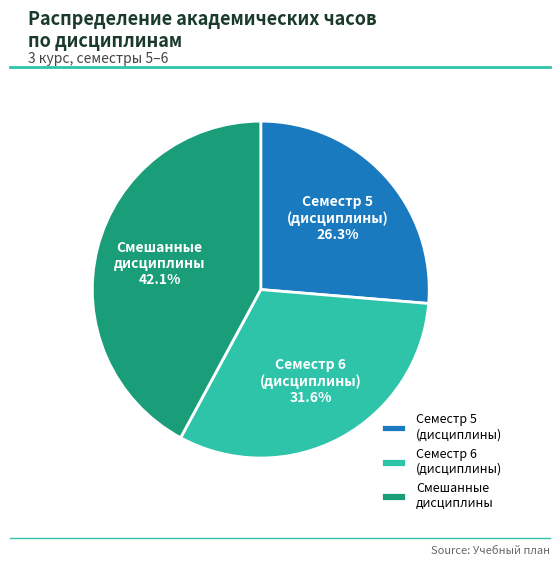

What is the total percentage of Смешанные дисциплины and Семестр 5 (дисциплины)?

68.4%